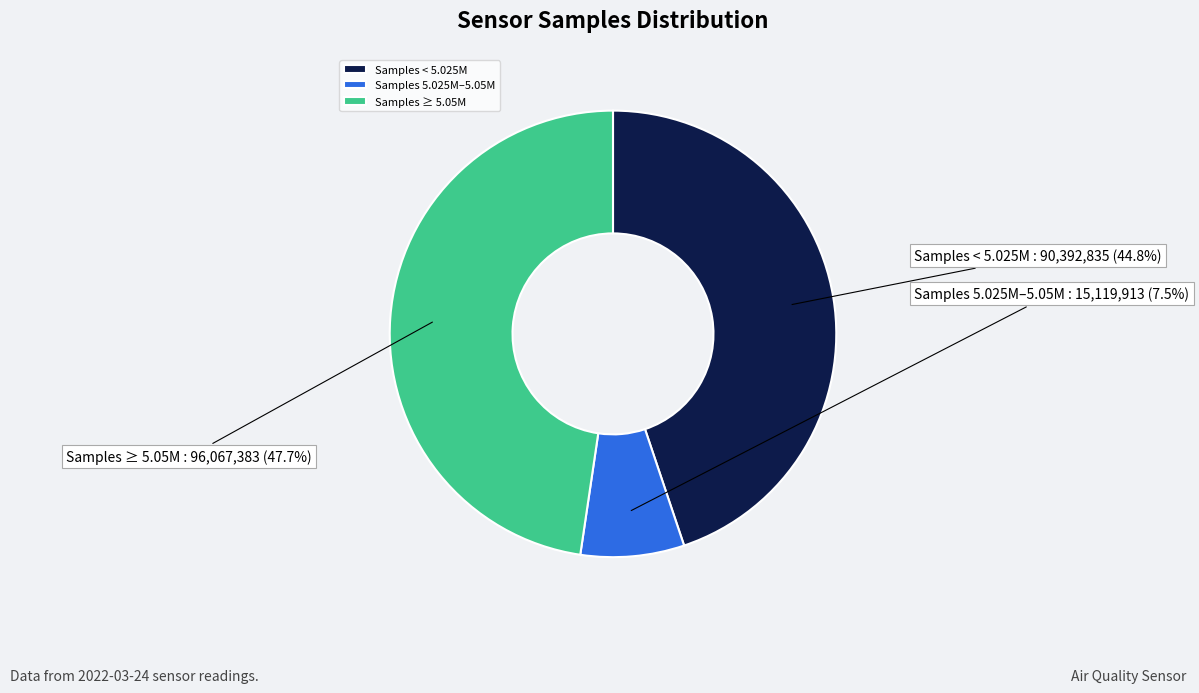

Which has a higher value, Samples ≥ 5.05M or Samples < 5.025M?

Samples ≥ 5.05M